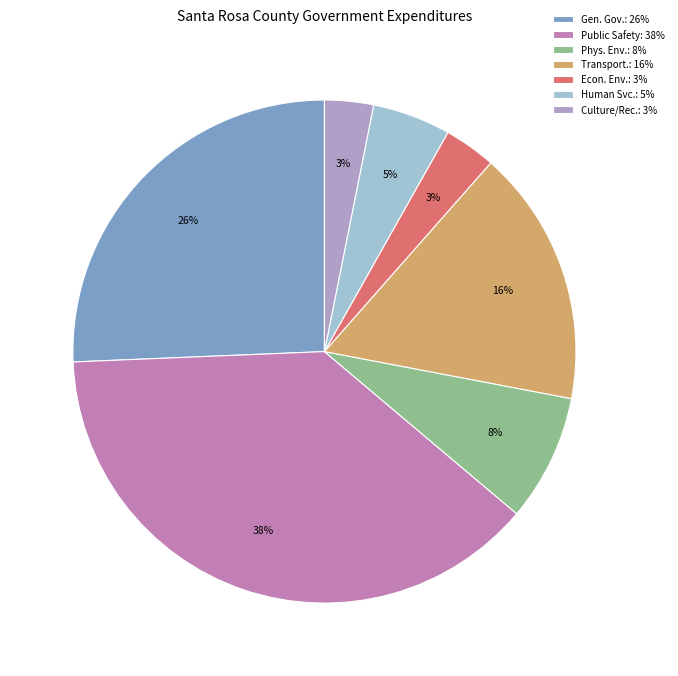

Is it true that Gen. Gov.: 26% is 26% of the pie?

True